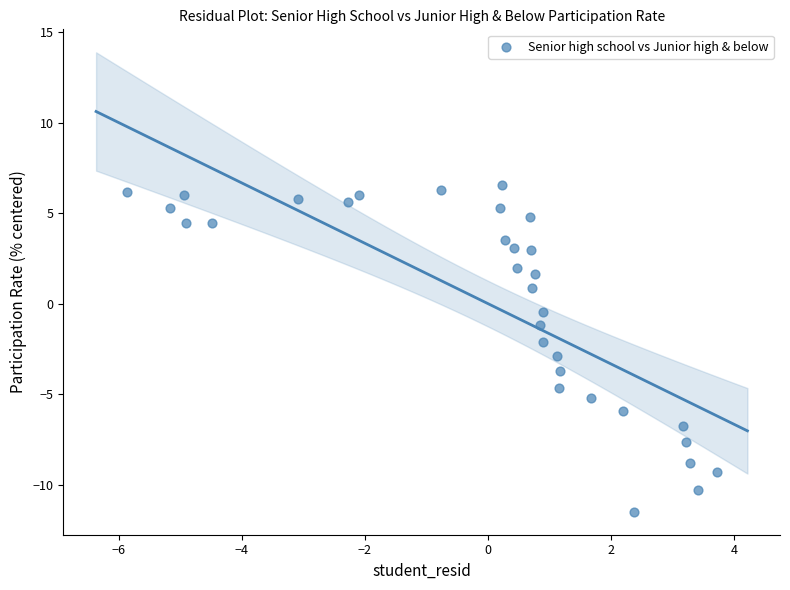

What is the range of X values (max minus min)?

9.6